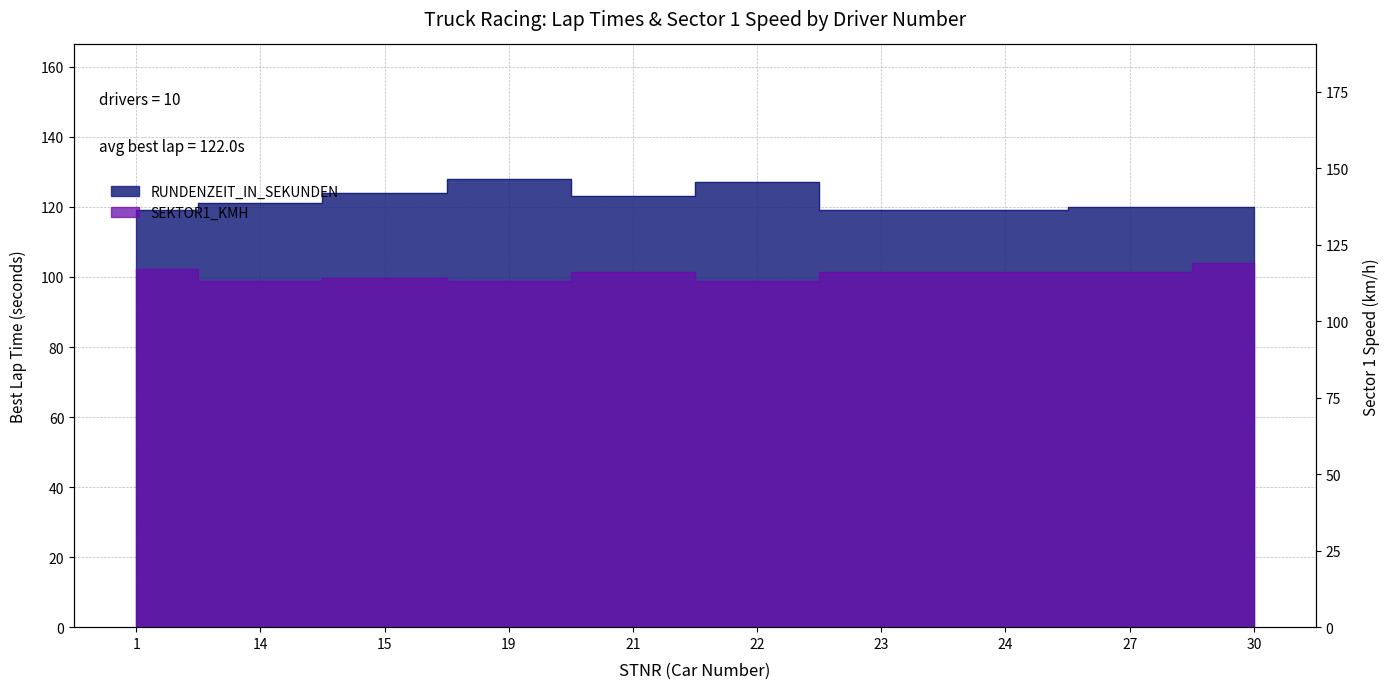

True or false: RUNDENZEIT_IN_SEKUNDEN and SEKTOR1_KMH cross at least once.

False